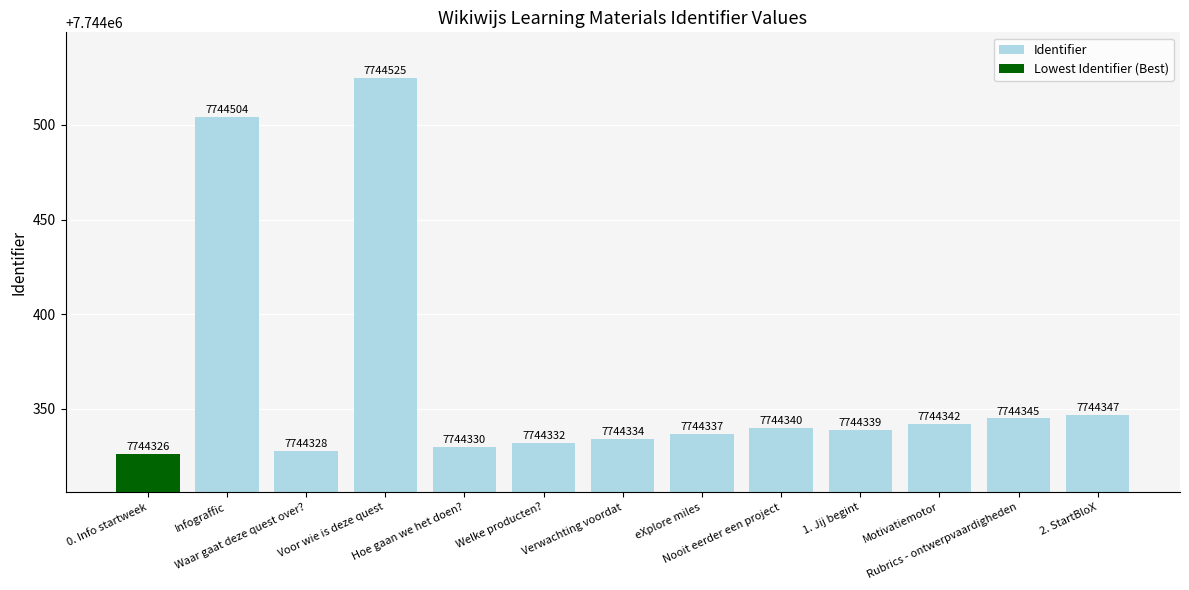

What is the difference between the maximum and minimum values?

199